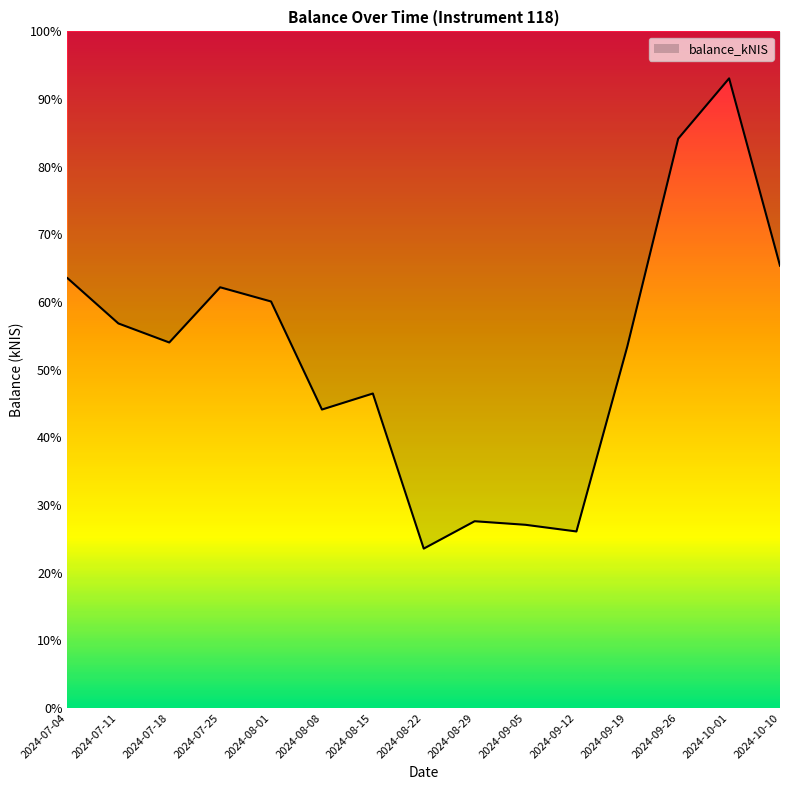

At which label is the value closest to 6121?

2024-07-11